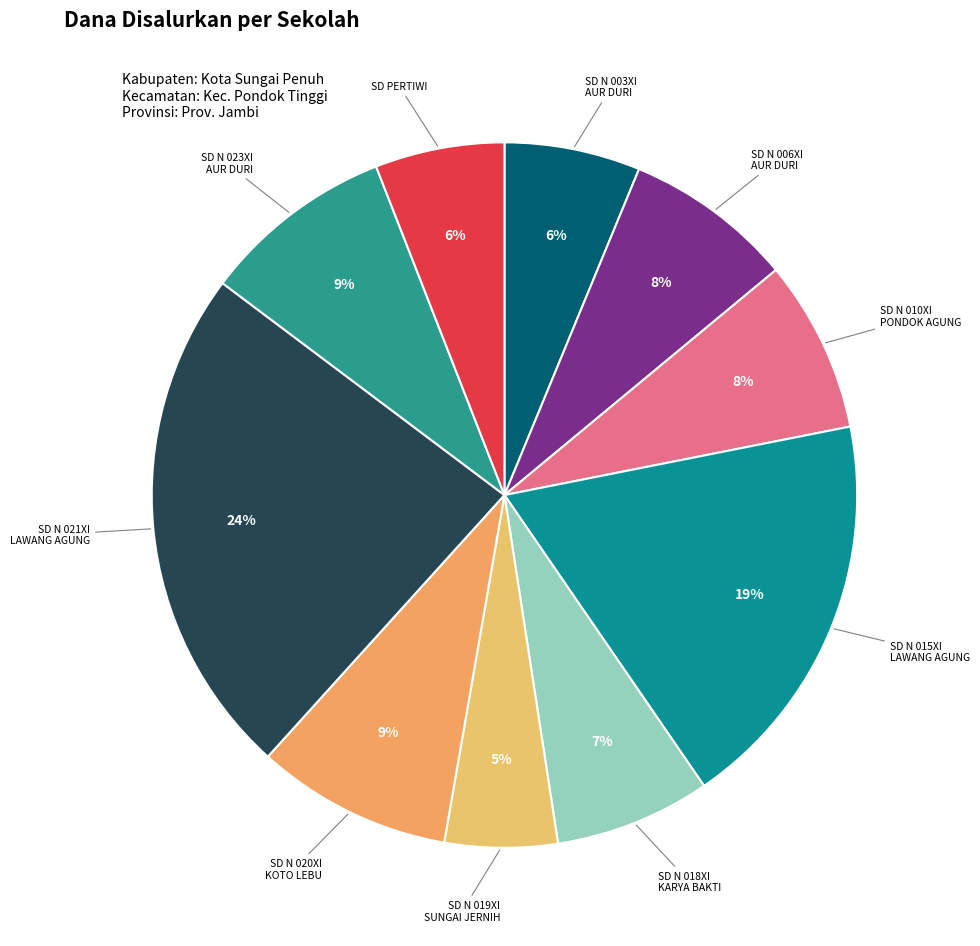

How many slices are in this pie chart?

10